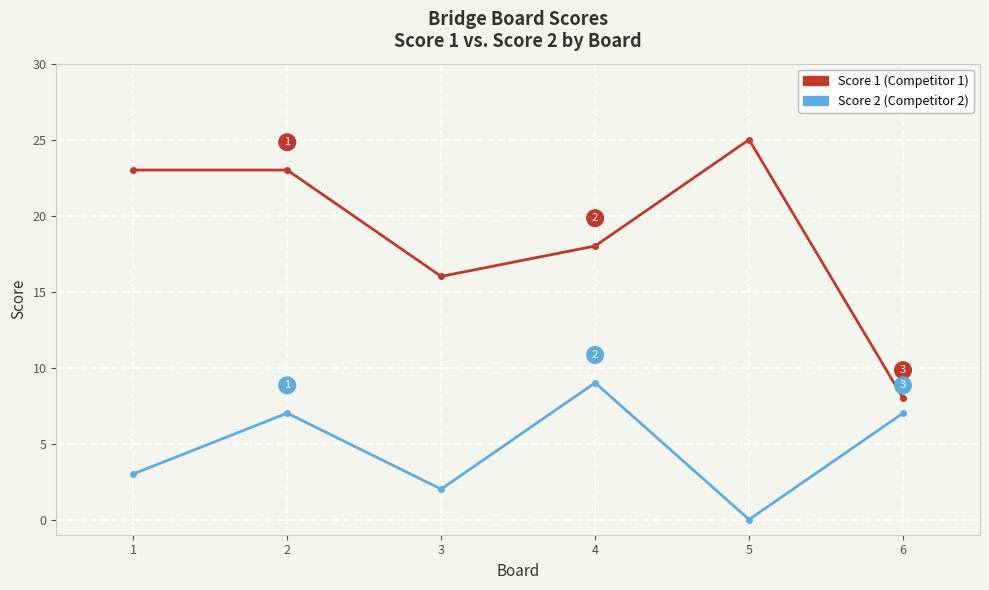

What is the total value across all series at 6?

15